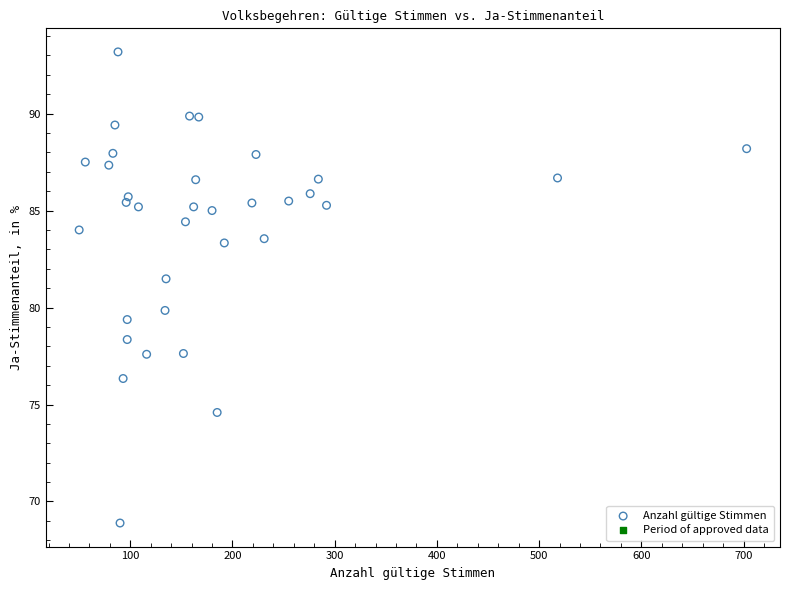

What Y value in the scatter plot is closest to 81?

81.5